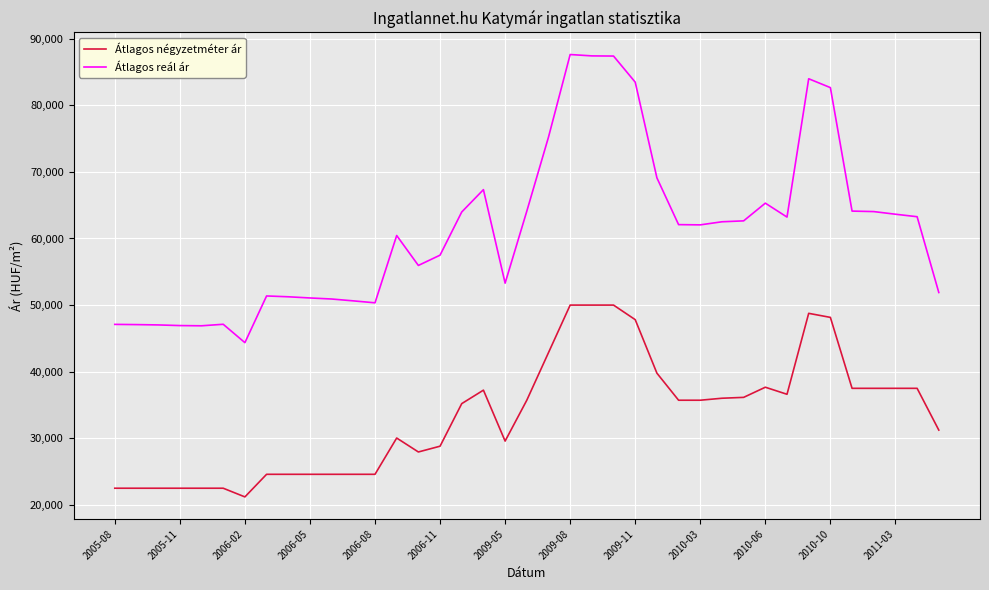

True or false: Átlagos reál ár and Átlagos négyzetméter ár cross at least once.

False